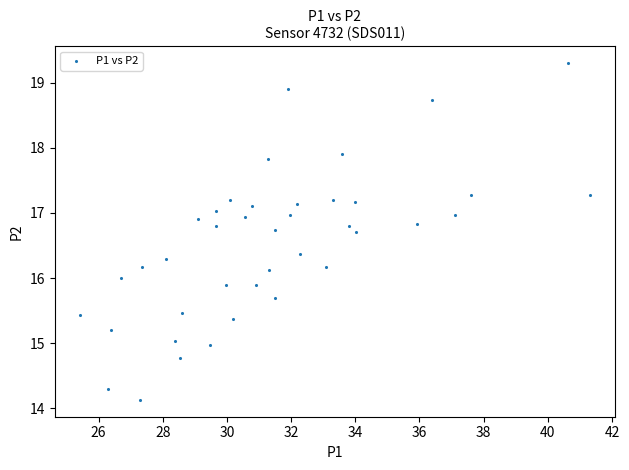

What is the range of Y values (max minus min)?

5.2